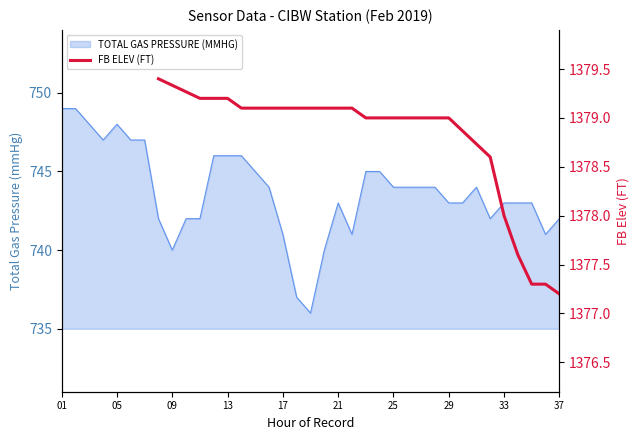

How many lines are shown in the chart?

1